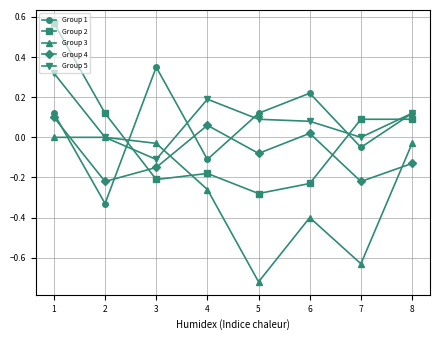

True or false: Group 4 and Group 5 intersect in this chart.

False